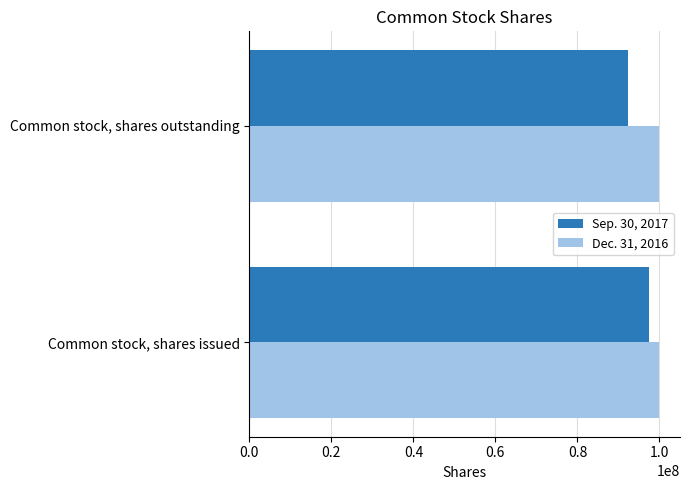

List the series in order of their peak value, highest first.

Dec. 31, 2016, Sep. 30, 2017